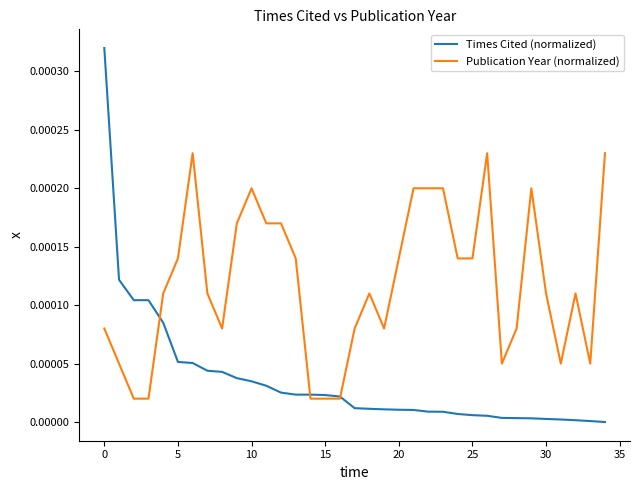

What are all the series names shown in the legend?

Times Cited (normalized), Publication Year (normalized)